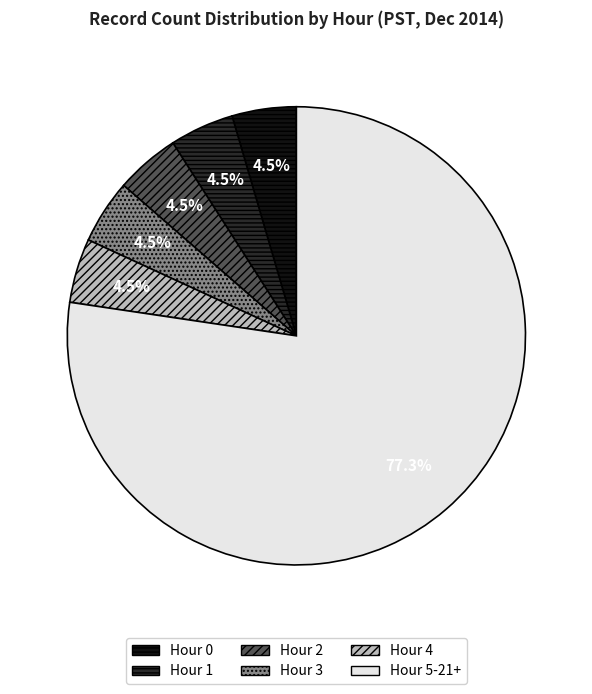

To the nearest percent, what is the average slice percentage?

17%